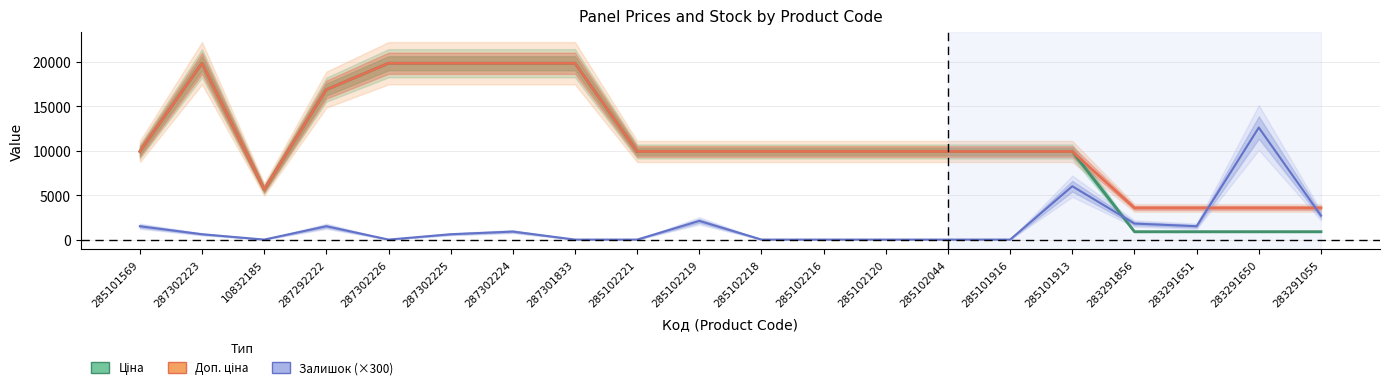

Reading right to left, what are all the values shown in this chart?

Ціна: 889.9	889.9	889.9	889.9	9908.5	9908.5	9908.5	9908.5	9908.5	9908.5	9908.5	9908.5	19831.1	19831.1	19831.1	19831.1	16863.2	5636.0	19831.1	9908.5
Доп. ціна: 3559.7	3559.7	3559.7	3559.7	9908.5	9908.5	9908.5	9908.5	9908.5	9908.5	9908.5	9908.5	19831.1	19831.1	19831.1	19831.1	16863.2	5636.0	19831.1	9908.5
Залишок (×300): 2700.0	12600.0	1500.0	1800.0	6000.0	0.0	0.0	0.0	0.0	0.0	2100.0	0.0	0.0	900.0	600.0	0.0	1500.0	0.0	600.0	1500.0